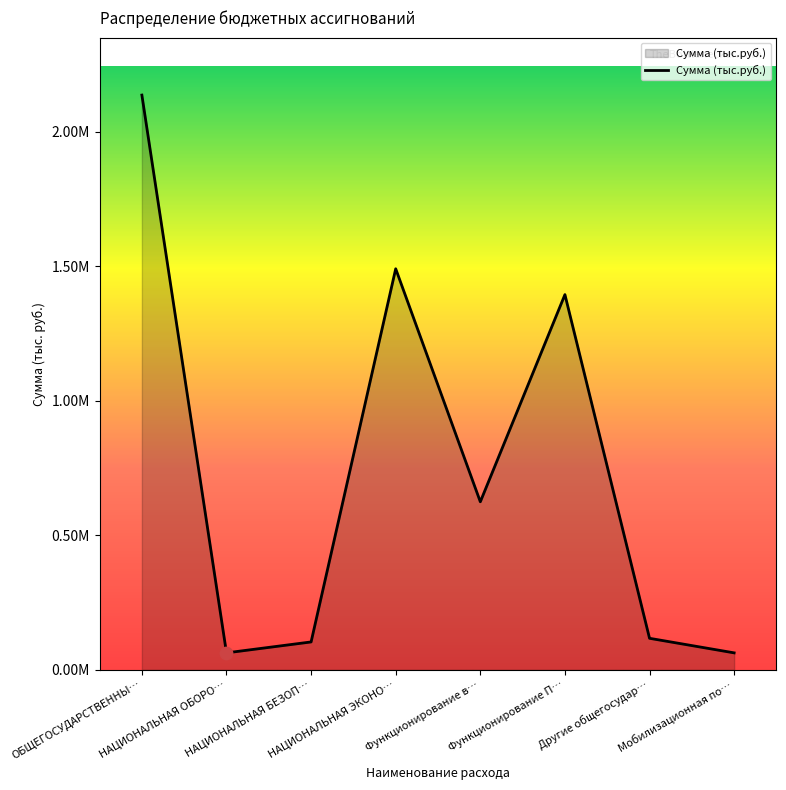

Does the chart have visible grid lines?

No